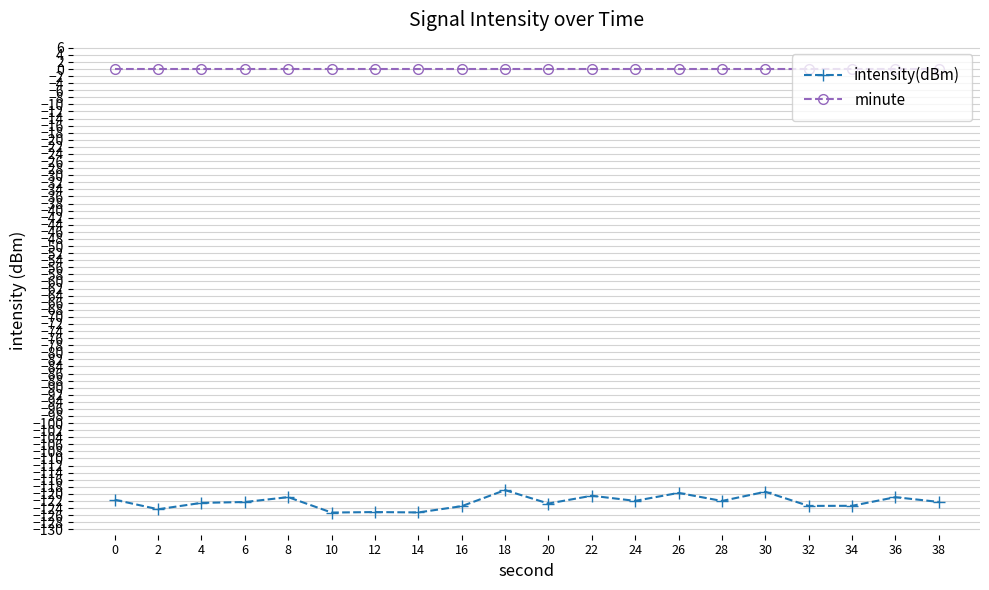

Which series has the largest total across all categories?

minute